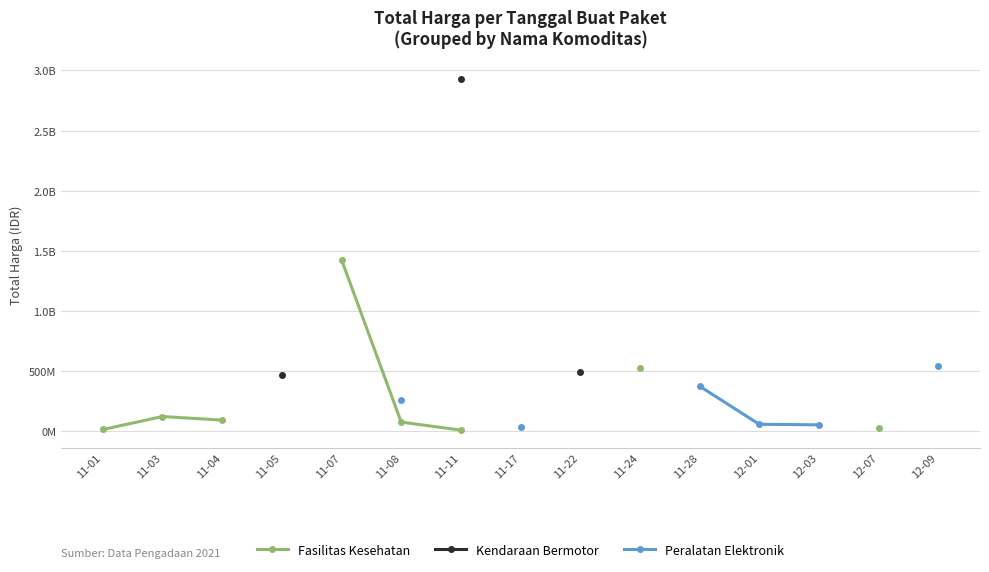

Does the chart have visible grid lines?

Yes